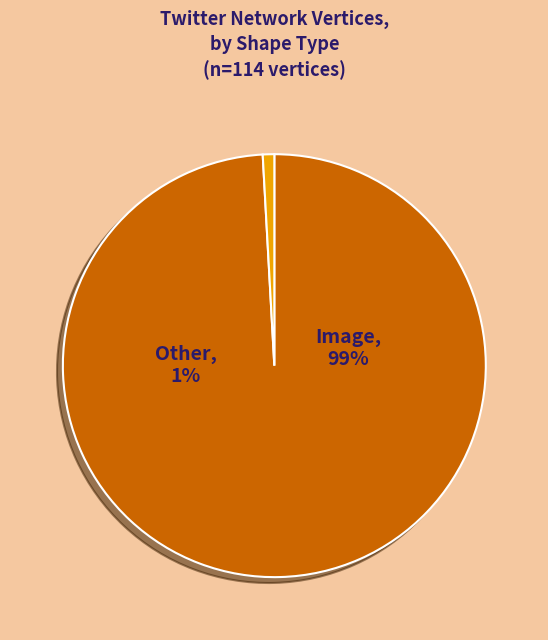

Combined, do Other and Image account for over 50%?

Yes